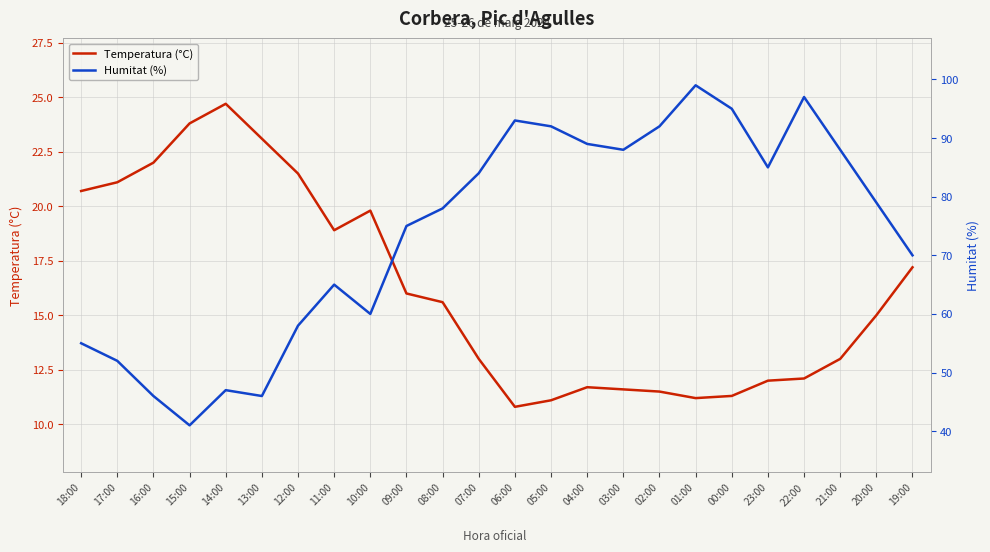

What position from the right is 04:00?

10